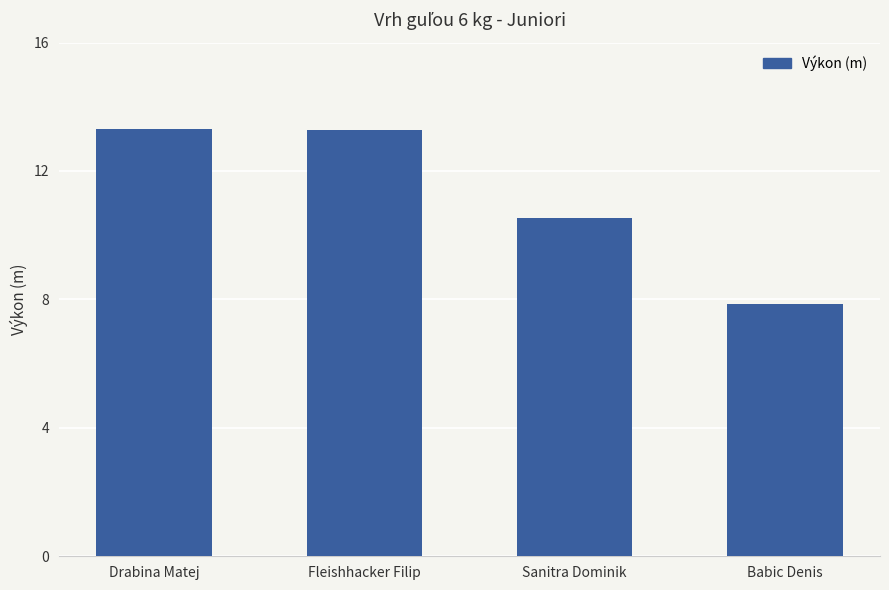

The value at Sanitra Dominik is 17.5. True or false?

False